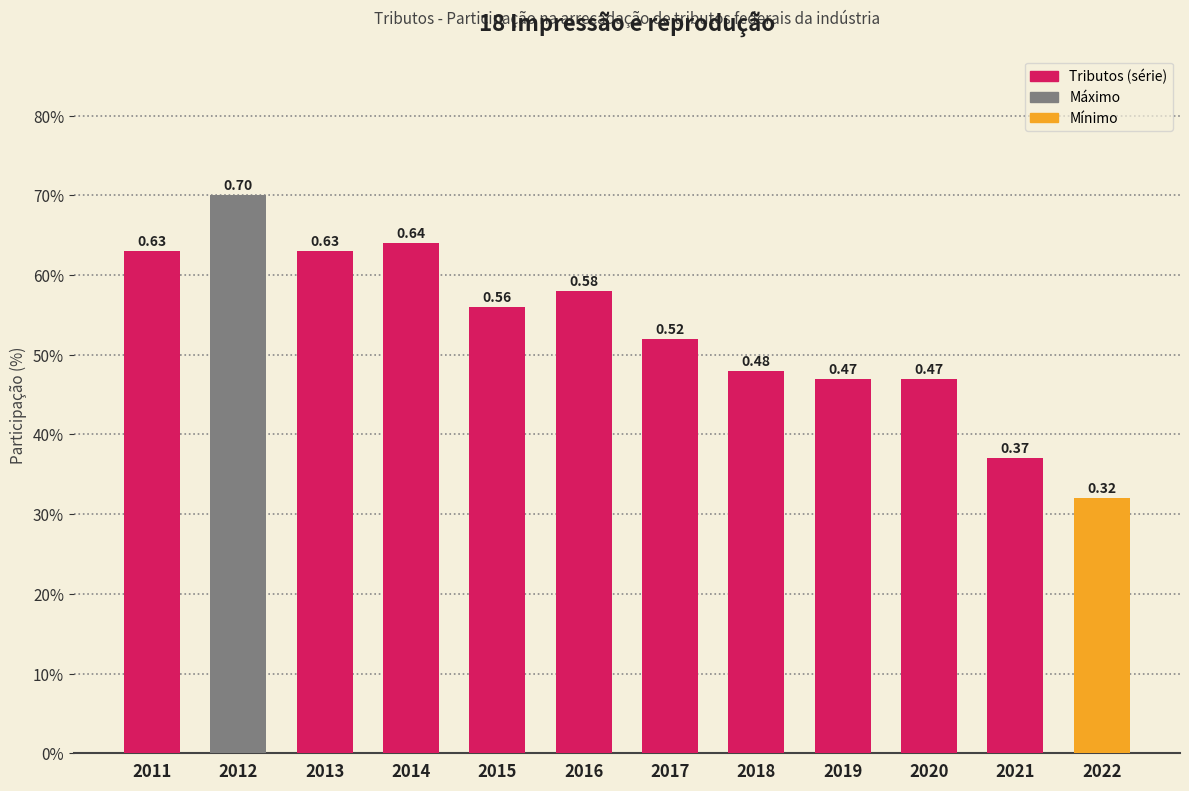

Does the chart contain stacked bars?

No